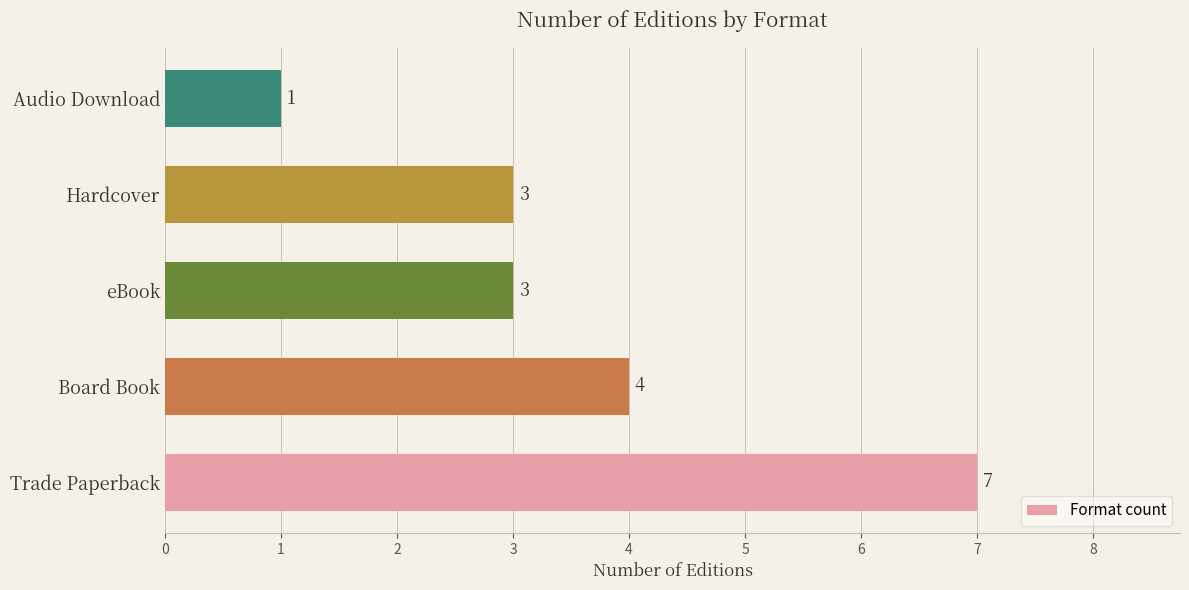

What is the difference between the maximum and minimum values?

6